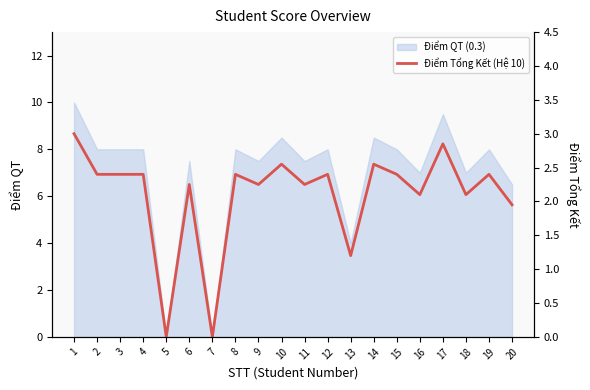

How many positive values are there?

18